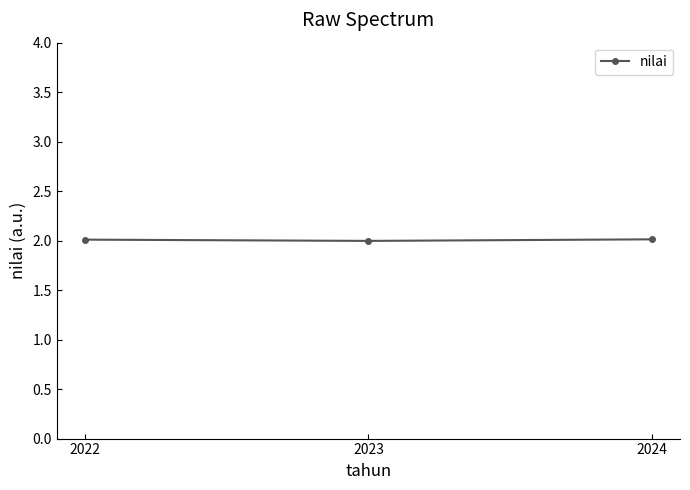

How many data points are above 2?

2